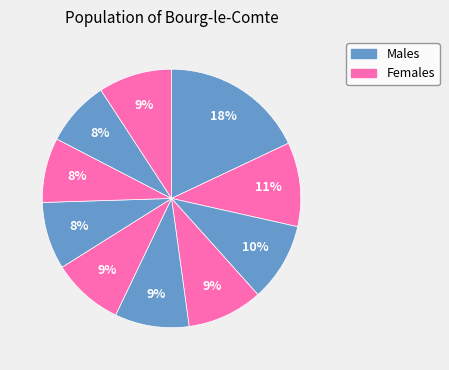

Count the number of slices in the pie.

10